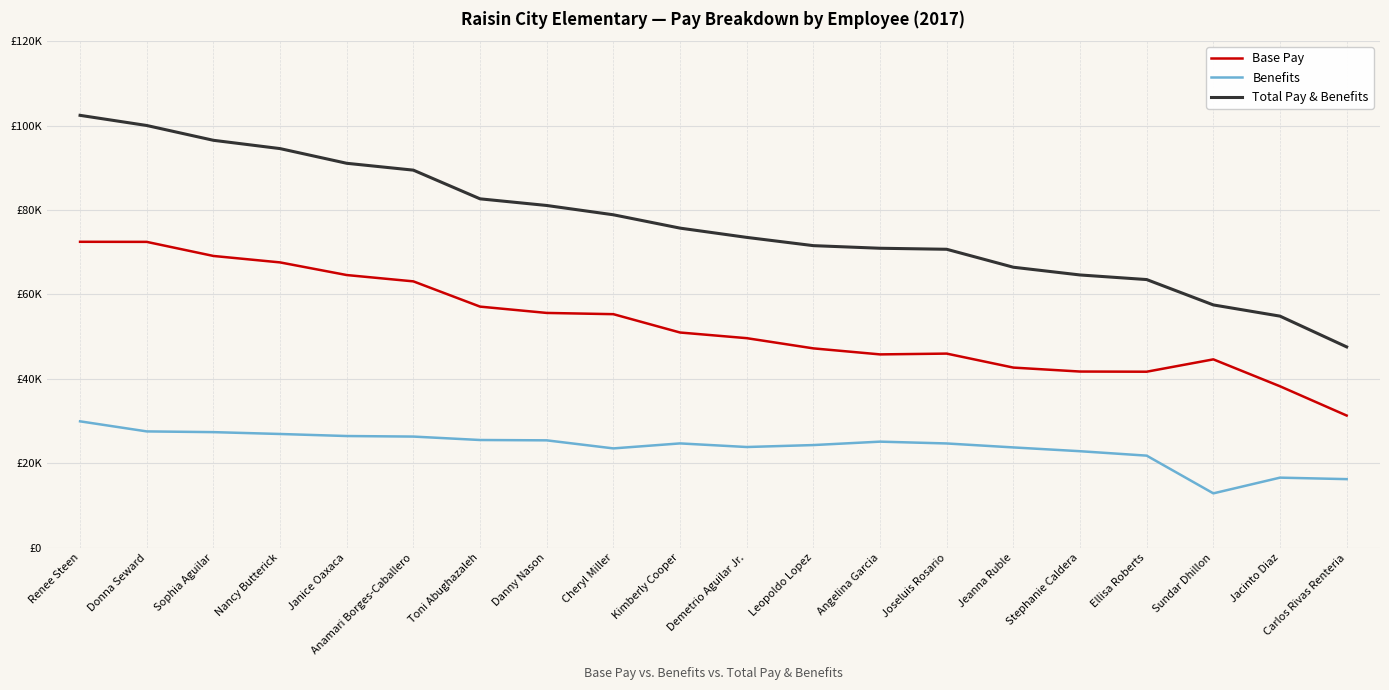

Which series changed the most between Donna Seward and Jeanna Ruble?

Total Pay & Benefits